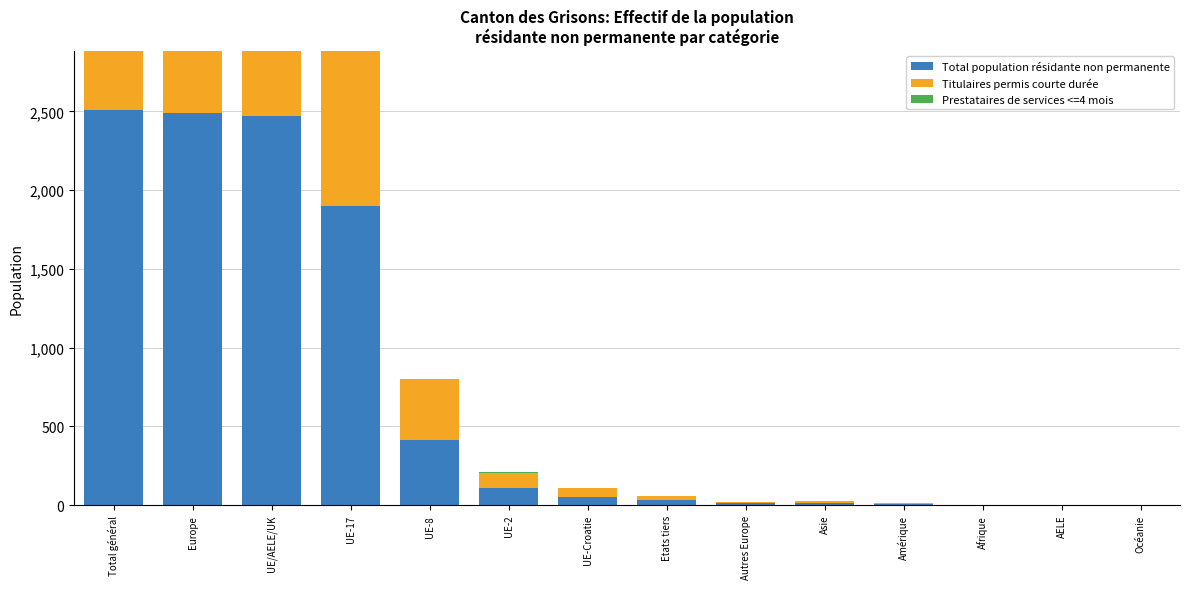

Which series has the widest spread of values?

Total population résidante non permanente